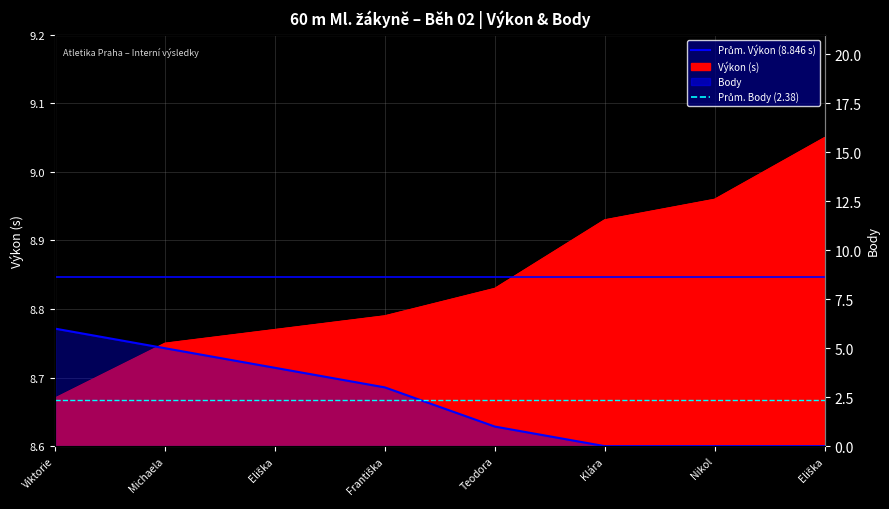

Which category has the highest value across all series?

Viktorie